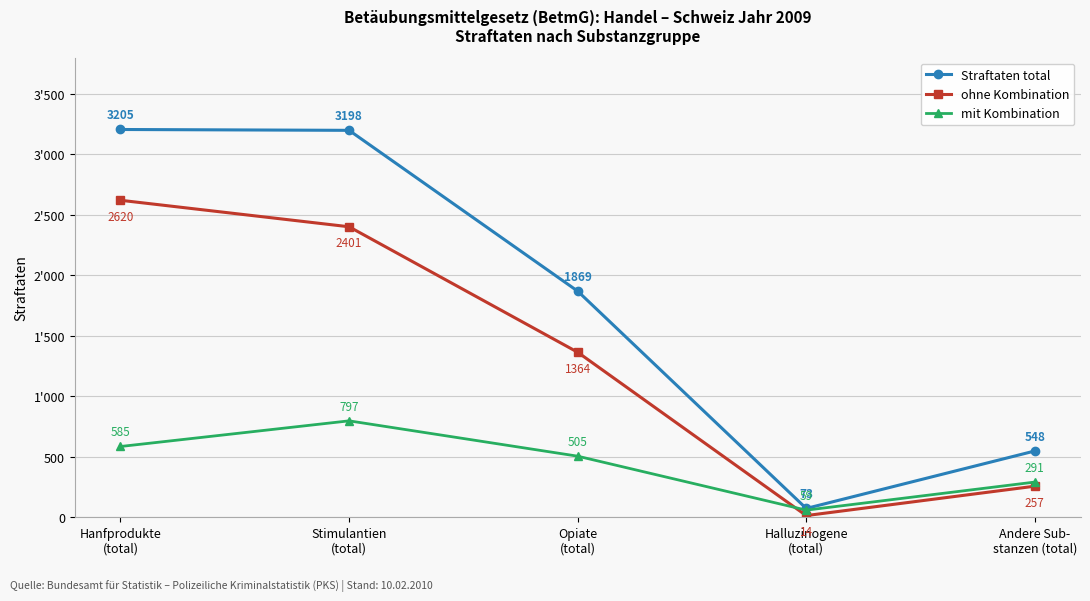

The value of mit Kombination at Halluzinogene
(total) is 37. True or false?

False